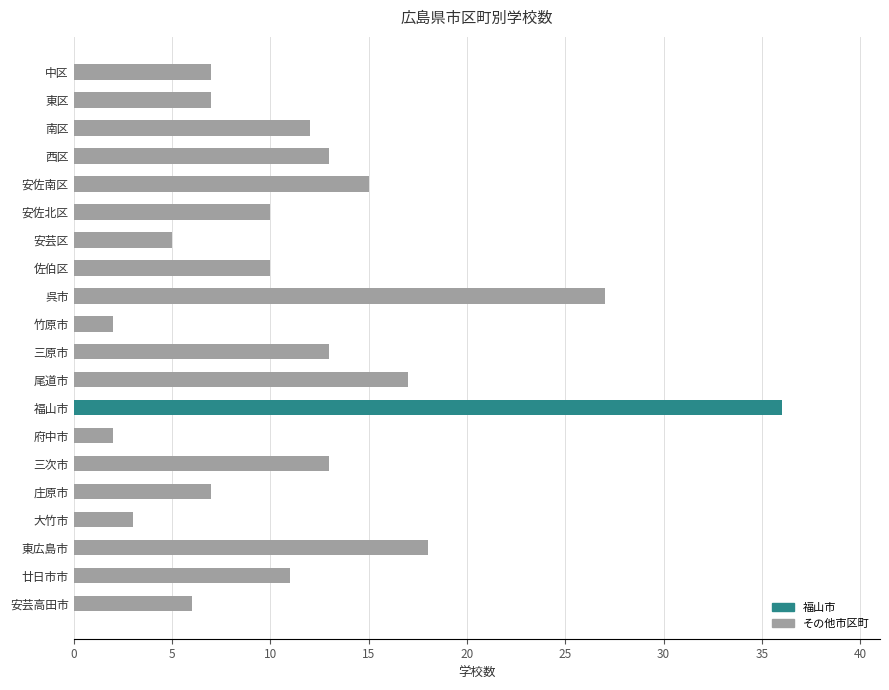

Is it true that the value at 大竹市 is 3?

True